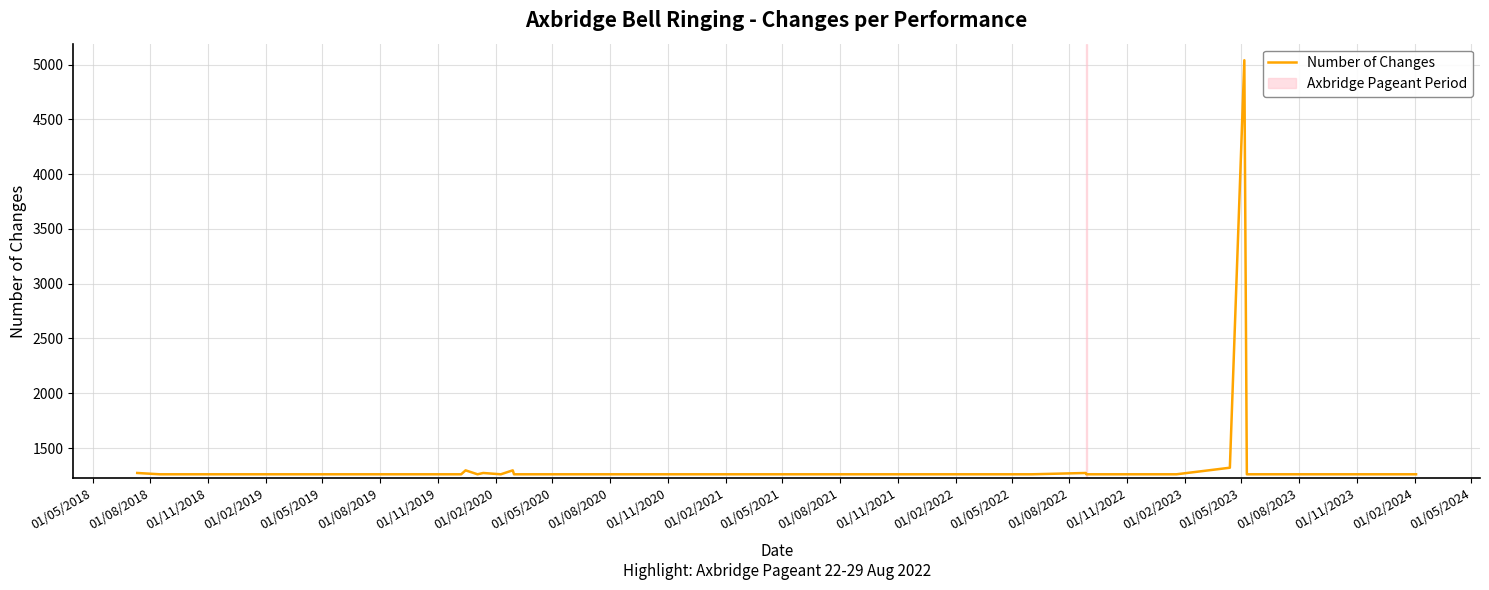

What is the minimum value shown in the chart?

1260